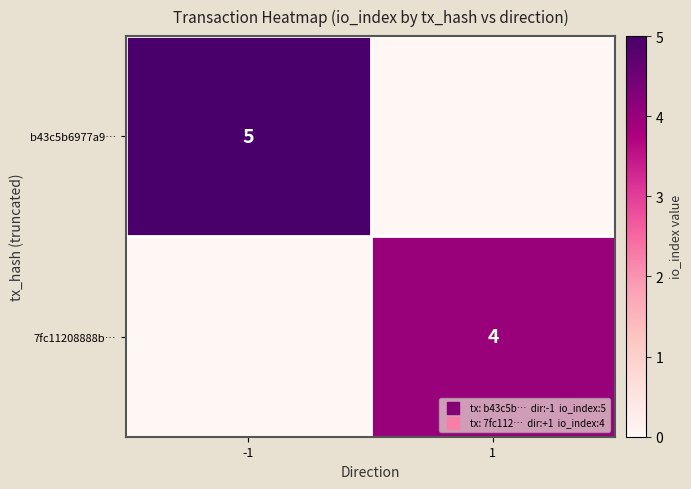

The 7fc11208888b… series shows 7 at 1. True or false?

False